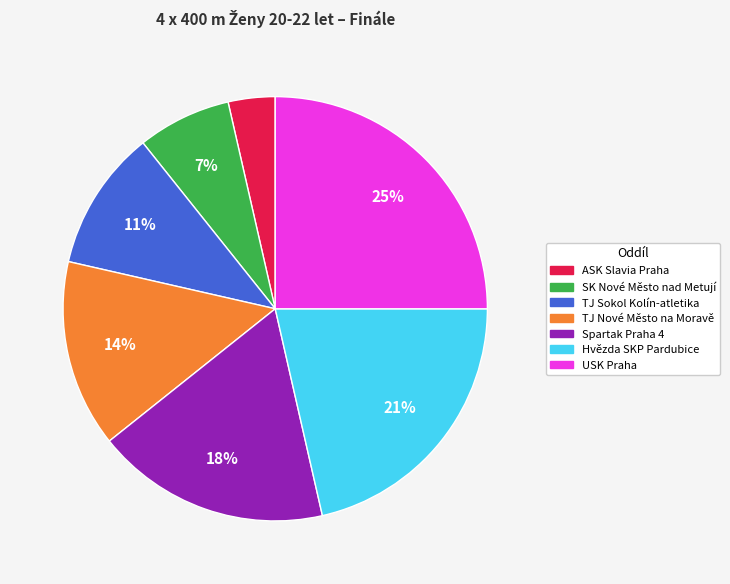

To the nearest percent, what portion does Spartak Praha 4 represent?

18%